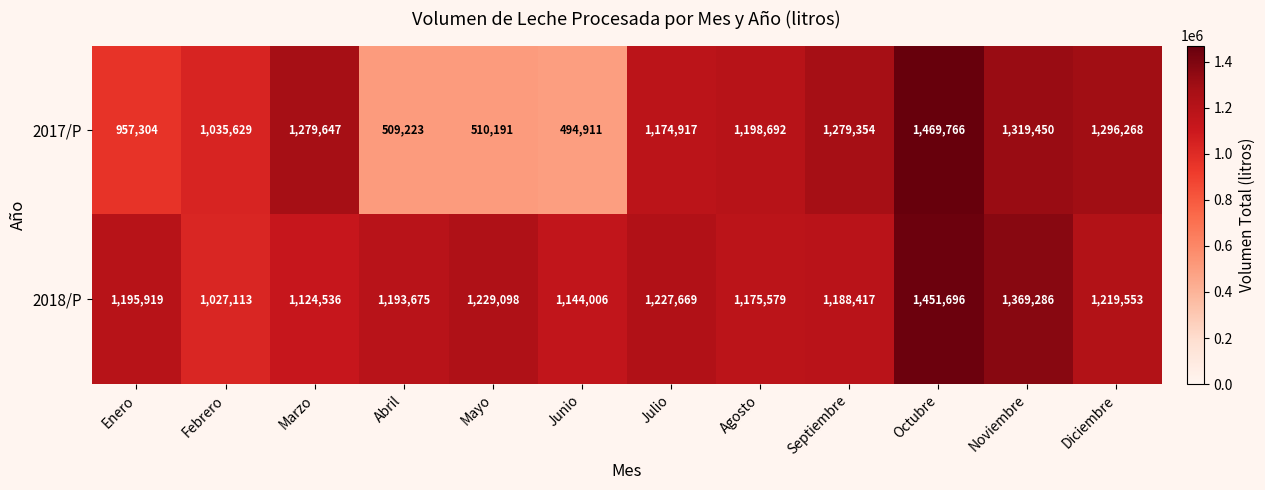

Which series has the widest spread of values?

2017/P